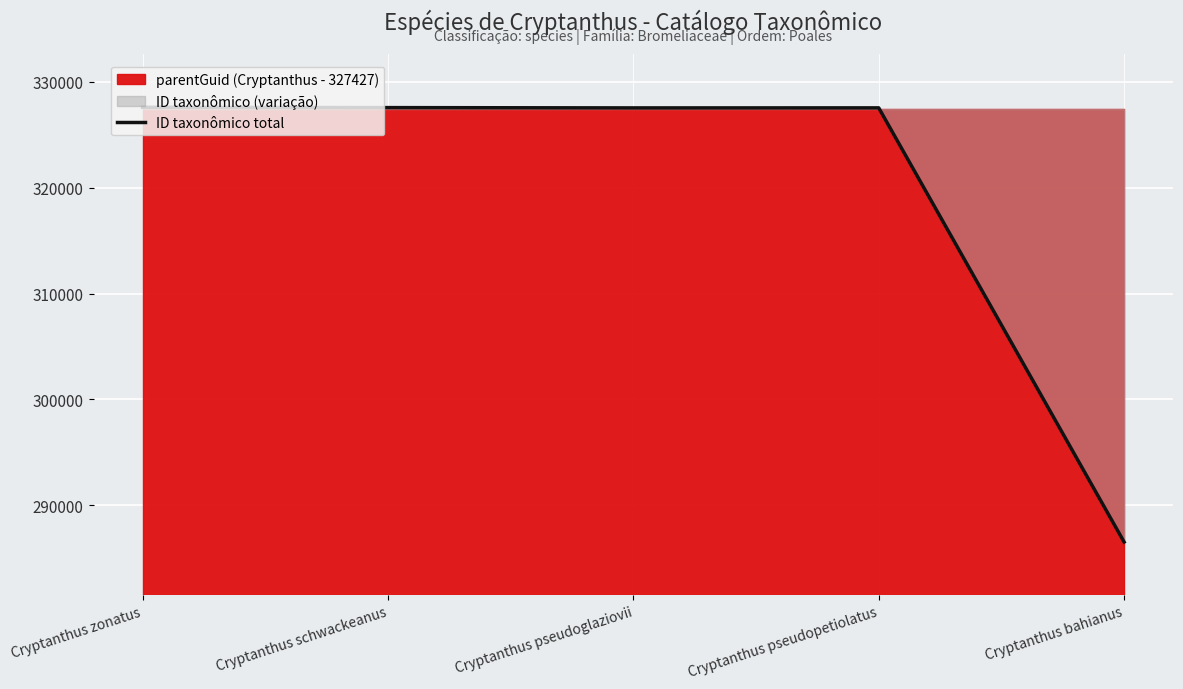

Where is the first local maximum?

Cryptanthus pseudopetiolatus